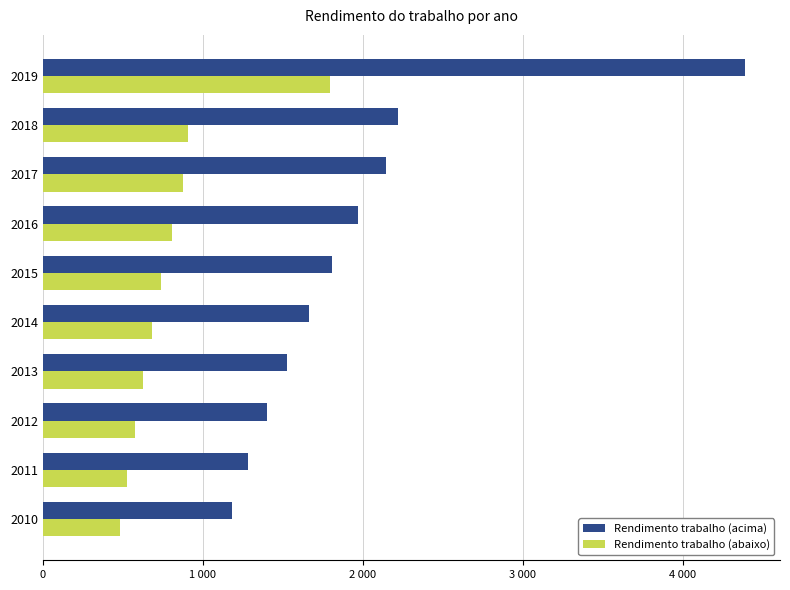

What are all the series names shown in the legend?

Rendimento trabalho (acima), Rendimento trabalho (abaixo)